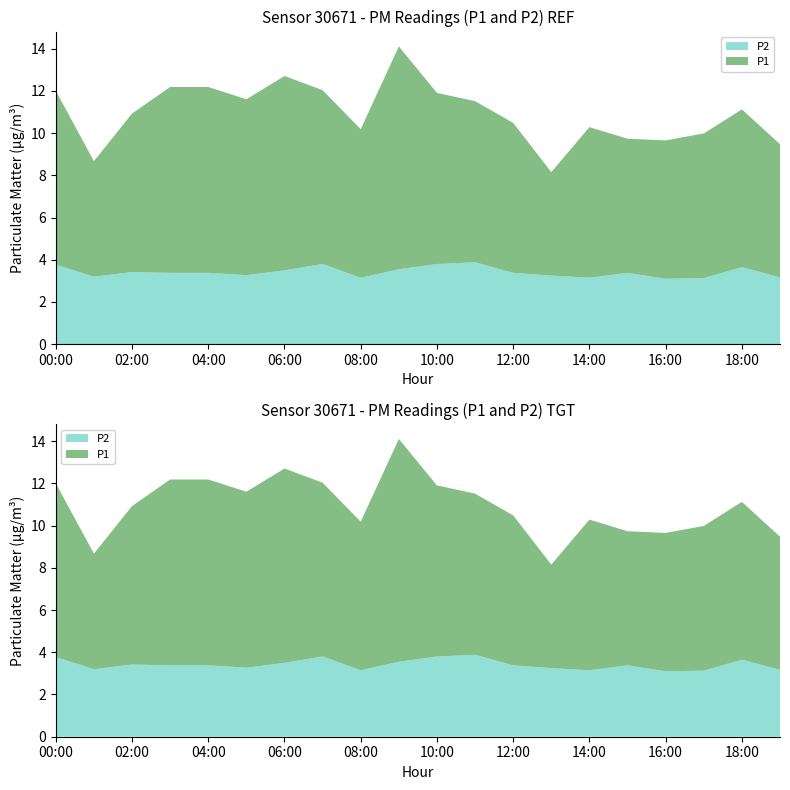

Reading right to left, extract all data points from this chart.

P1: 19:00=6.3	18:00=7.5	17:00=6.8	16:00=6.5	15:00=6.3	14:00=7.1	13:00=4.9	12:00=7.1	11:00=7.6	10:00=8.1	09:00=10.6	08:00=7.0	07:00=8.2	06:00=9.2	05:00=8.3	04:00=8.8	03:00=8.8	02:00=7.5	01:00=5.5	00:00=8.2
P2: 19:00=3.2	18:00=3.6	17:00=3.1	16:00=3.1	15:00=3.4	14:00=3.1	13:00=3.2	12:00=3.4	11:00=3.9	10:00=3.8	09:00=3.5	08:00=3.1	07:00=3.8	06:00=3.5	05:00=3.3	04:00=3.4	03:00=3.4	02:00=3.4	01:00=3.2	00:00=3.8